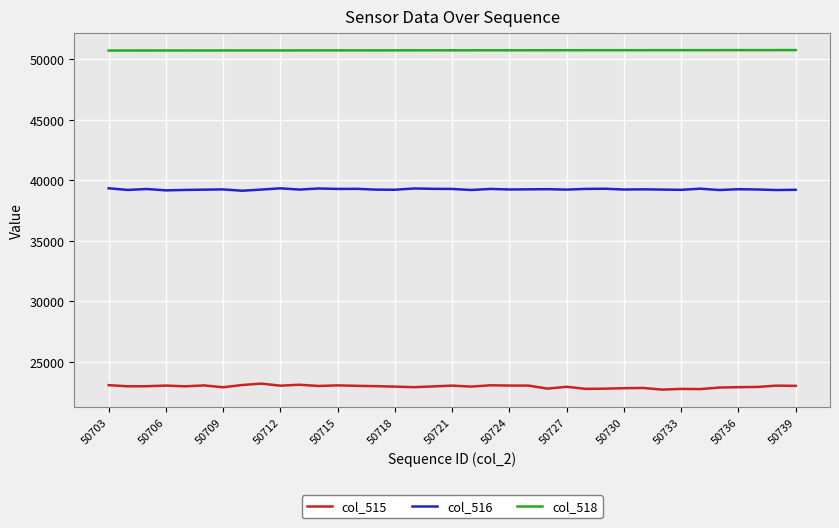

Which series has the largest range (max minus min)?

col_515